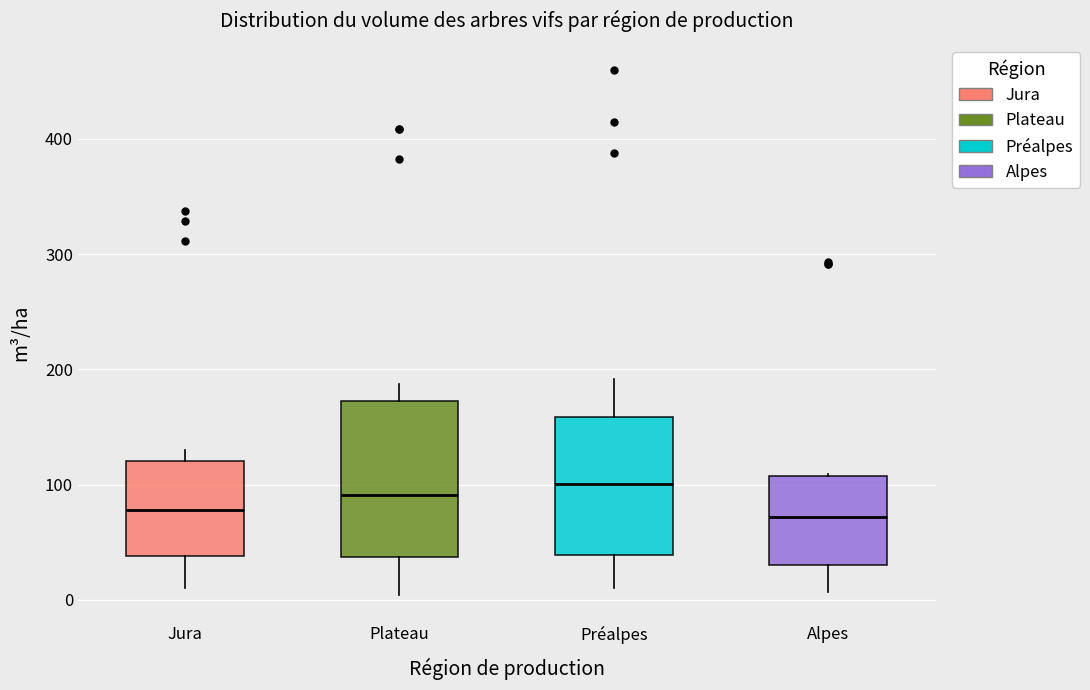

Which box is the tallest, from its lower edge to its upper edge?

Plateau